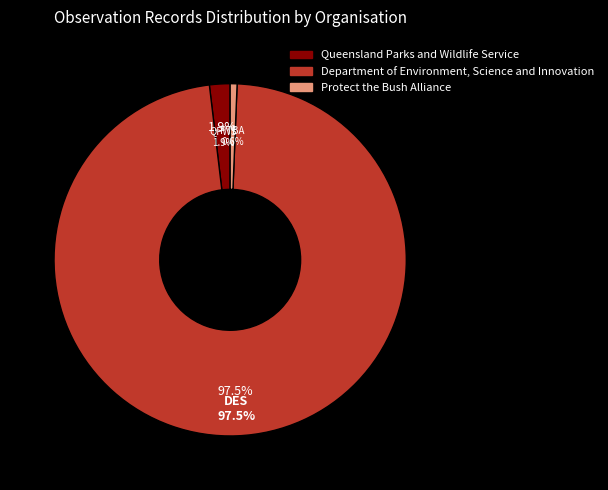

The Department of Environment, Science and Innovation slice represents 97% of the pie. True or false?

True